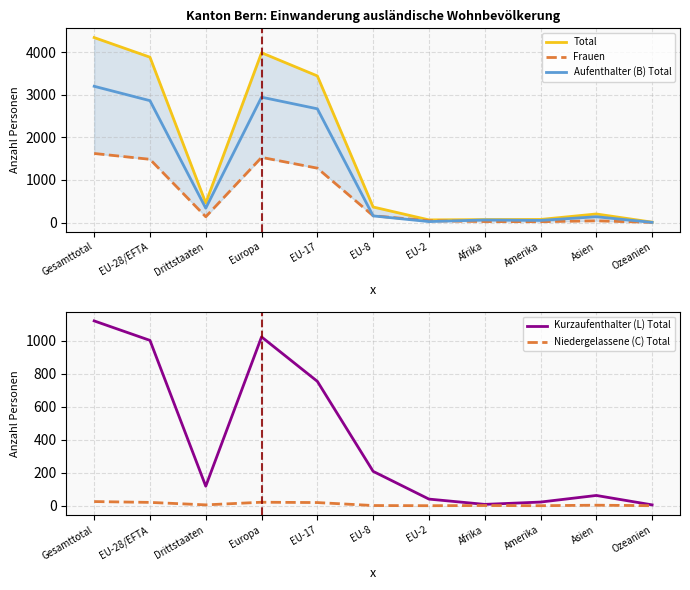

How many lines are shown in the chart?

5